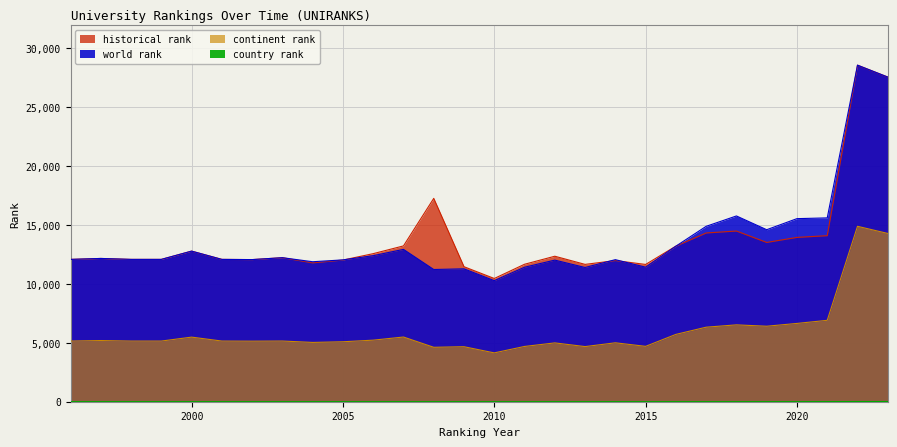

Reading right to left, list all the values displayed in this chart.

world rank: 27543.0	28553.0	15596.0	15532.0	14593.0	15760.0	14881.0	13197.0	11413.0	12053.0	11388.0	12014.0	11410.0	10270.0	11274.0	11217.0	12924.0	12390.0	12033.0	11876.0	12219.0	12058.0	12075.0	12777.0	12075.0	12075.0	12155.0	12075.0
historical rank: 27543.0	28553.0	14086.5	13941.0	13513.5	14481.5	14316.5	13200.0	11646.5	11974.5	11651.0	12343.0	11662.5	10455.5	11453.0	17253.0	13219.0	12562.0	12019.0	11779.0	12219.0	12058.0	12075.0	12777.0	12075.0	12075.0	12155.0	12075.0
continent rank: 14276.0	14882.0	6906.0	6642.0	6405.0	6521.0	6323.0	5712.0	4698.0	4999.0	4677.0	4991.0	4689.0	4143.0	4666.0	4618.0	5489.0	5223.0	5087.0	5031.0	5149.0	5138.0	5147.0	5480.0	5147.0	5147.0	5191.0	5147.0
country rank: 16.0	16.0	10.0	7.0	7.0	6.0	6.0	6.0	5.0	5.0	4.0	5.0	4.0	4.0	5.0	4.0	5.0	5.0	5.0	5.0	5.0	5.0	5.0	5.0	5.0	5.0	5.0	5.0